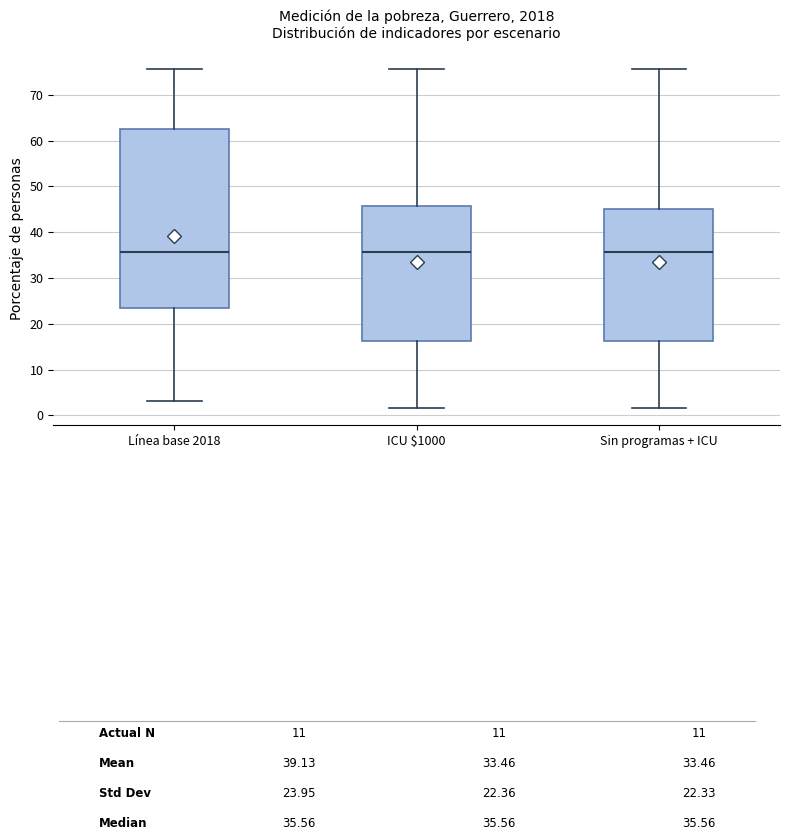

Where does the median line of the box for ICU $1000 sit on the y-axis? The values are not printed on the chart, so give them approximately, as read against the axis.

36